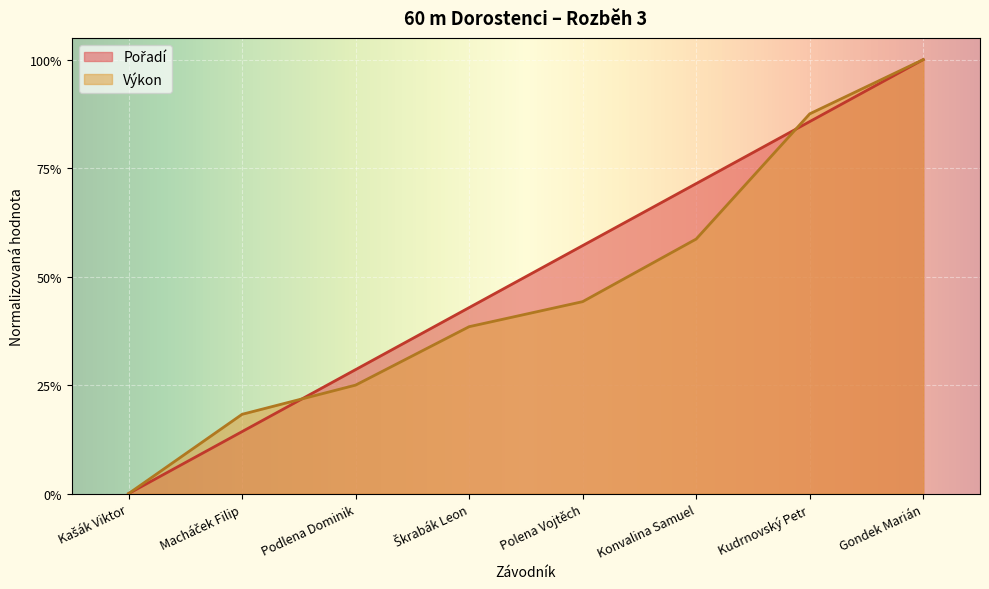

What is the sum of the Pořadí values at Konvalina Samuel and Kudrnovský Petr?

1.6